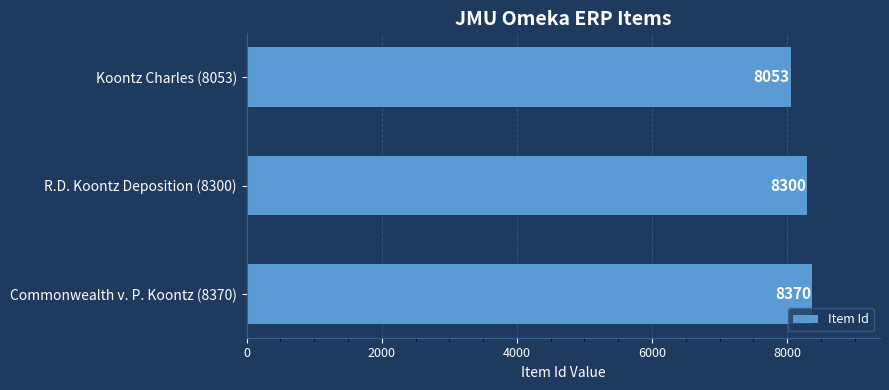

Which category has the highest value across all series?

Commonwealth v. P. Koontz (8370)